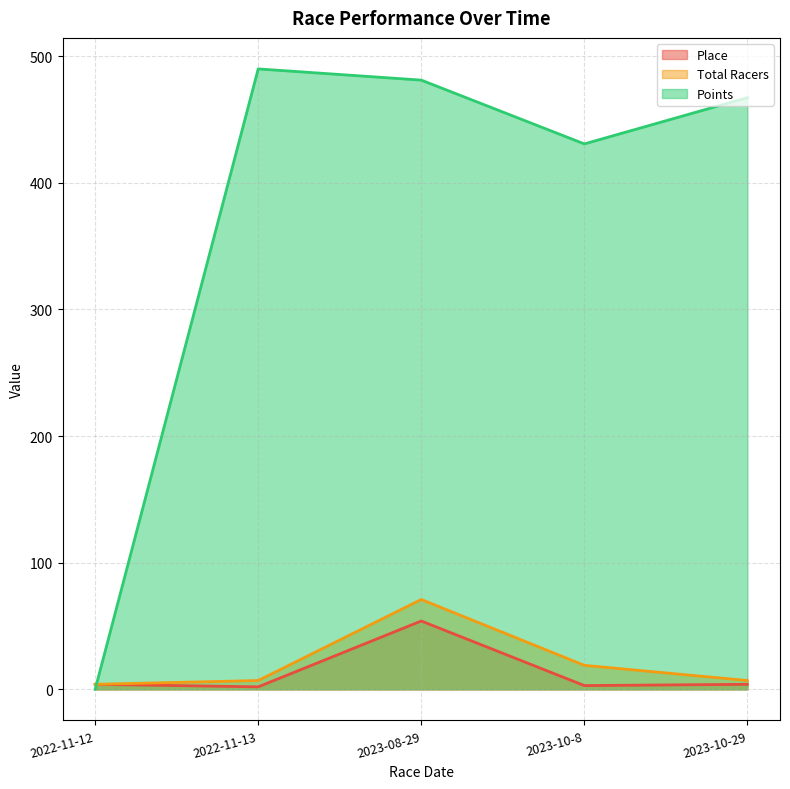

Which series has the widest spread of values?

Points